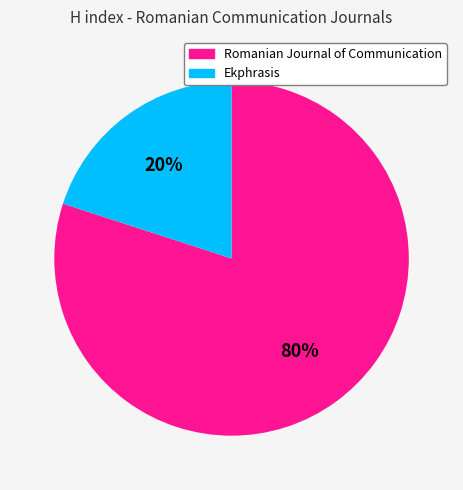

To the nearest percent, what is the combined percentage of Romanian Journal of Communication and Ekphrasis?

100%